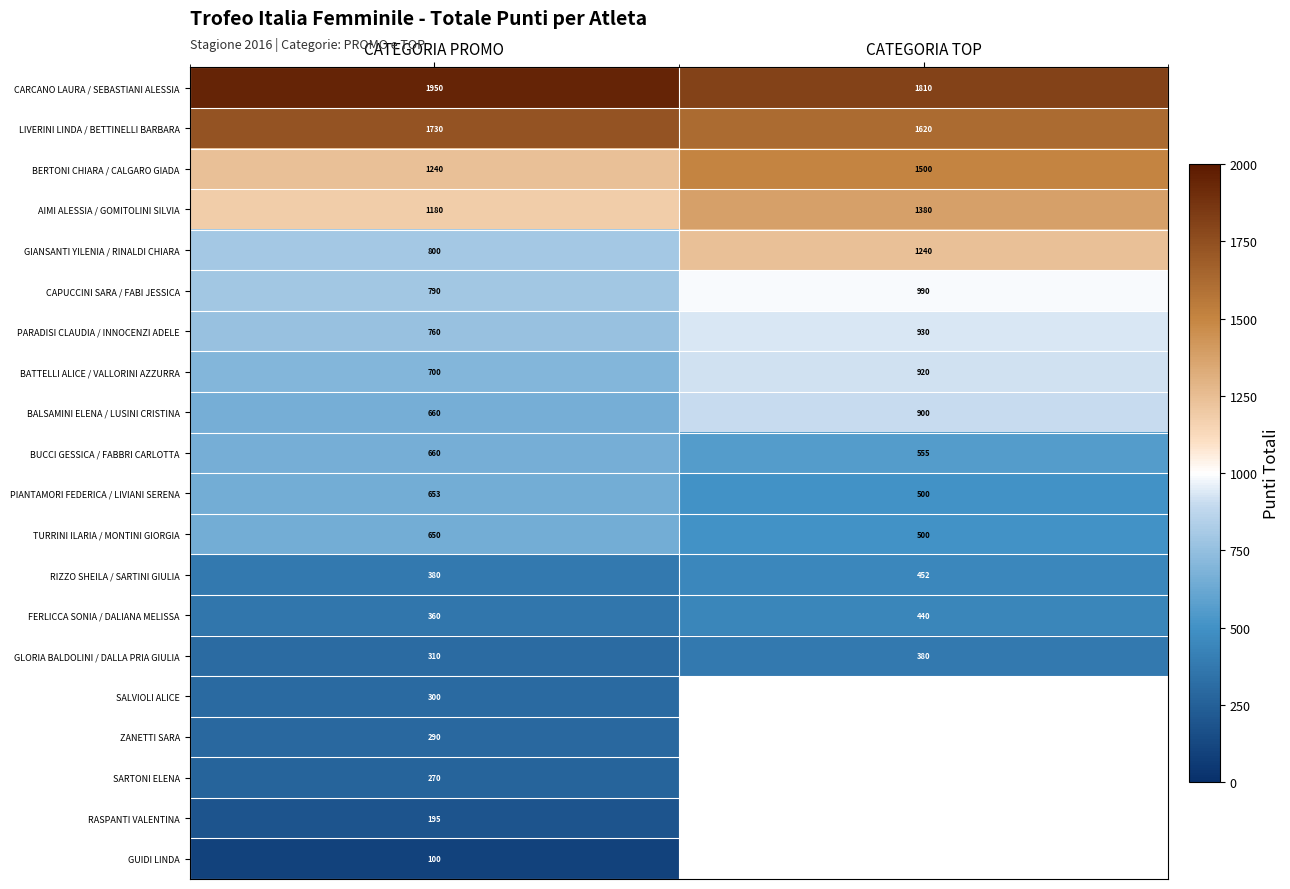

What is the average value of the BALSAMINI ELENA / LUSINI CRISTINA series?

780